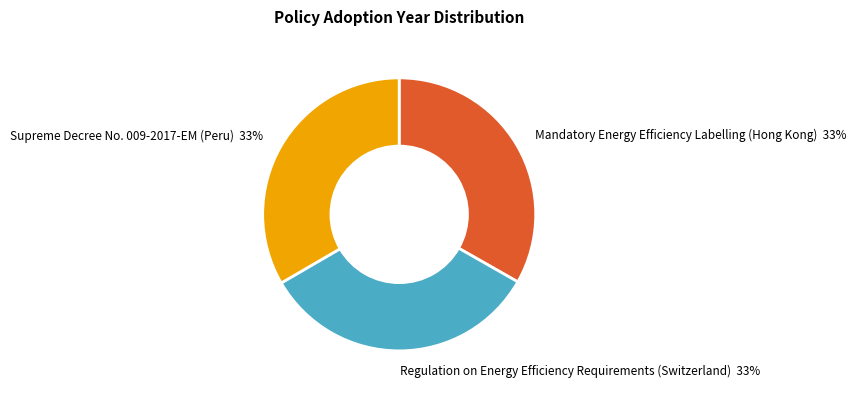

Count the number of slices in the pie.

3